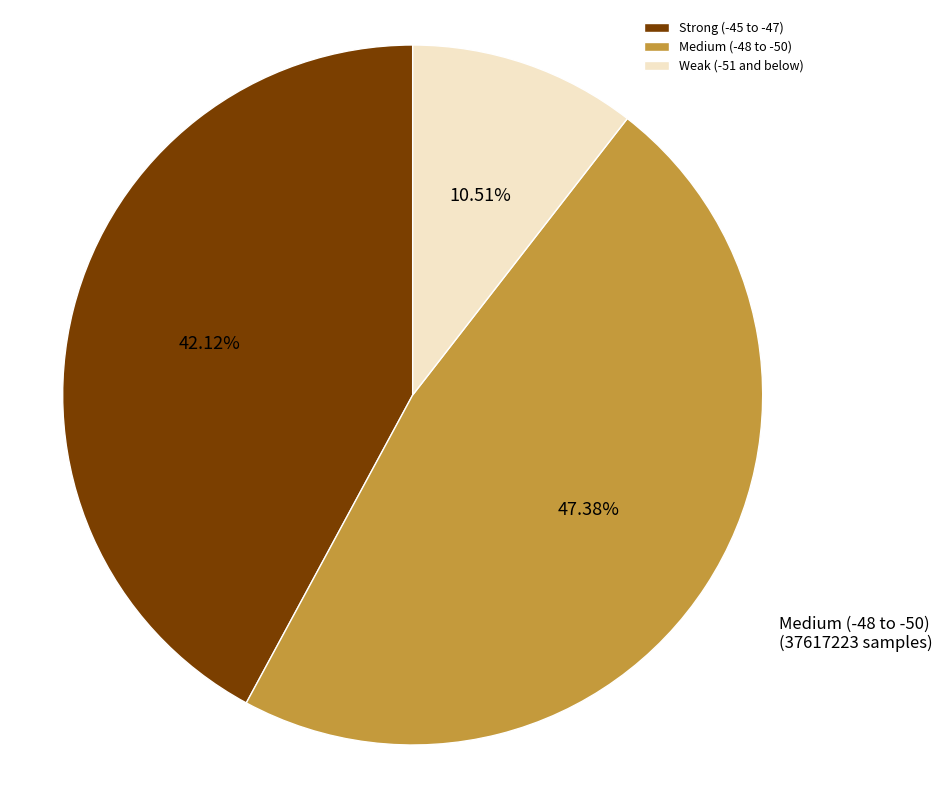

Combined, do Strong (-45 to -47) and Medium (-48 to -50) account for over 50%?

Yes